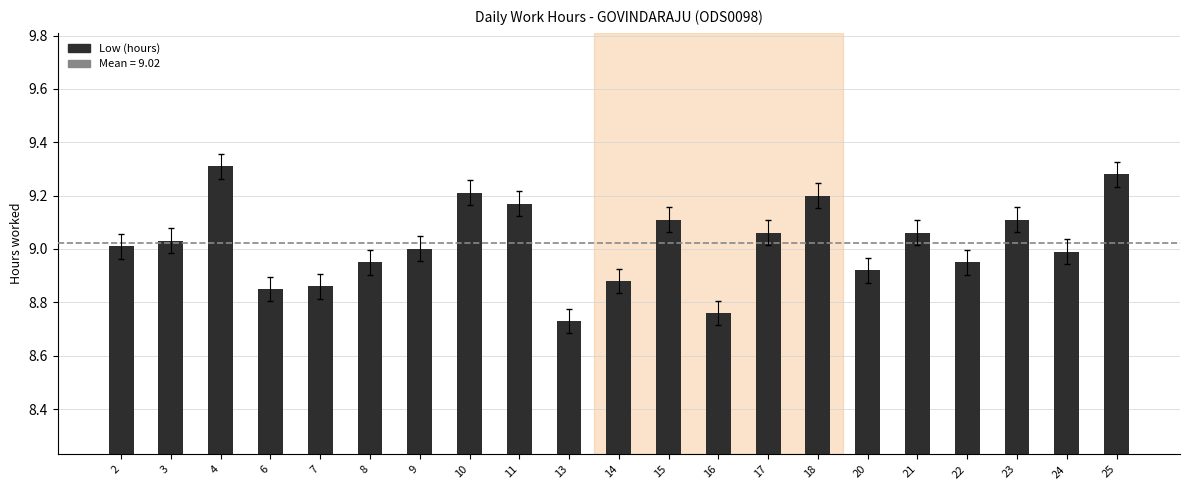

How many series are shown in this chart?

1